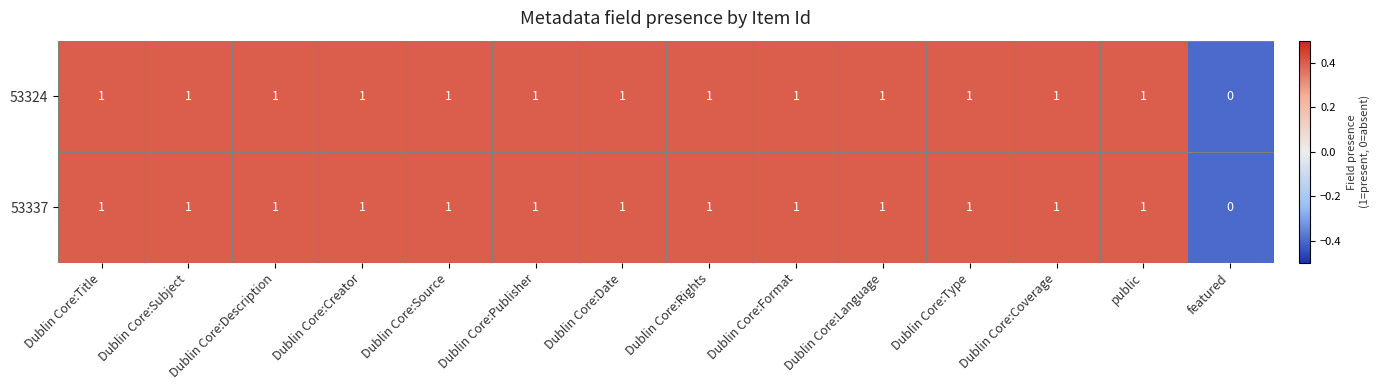

At which label does 53324 reach its minimum?

featured